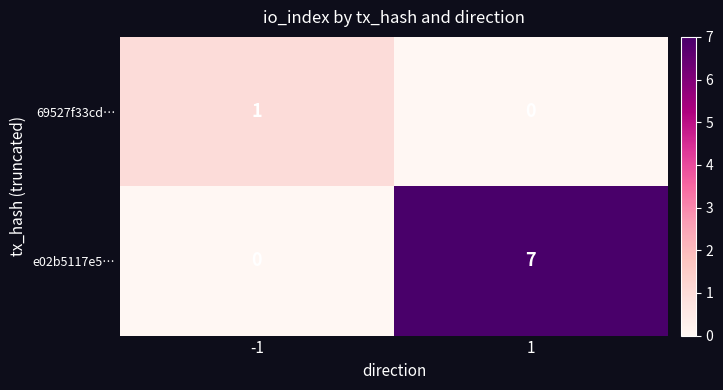

Which series has the largest total across all categories?

e02b5117e5…